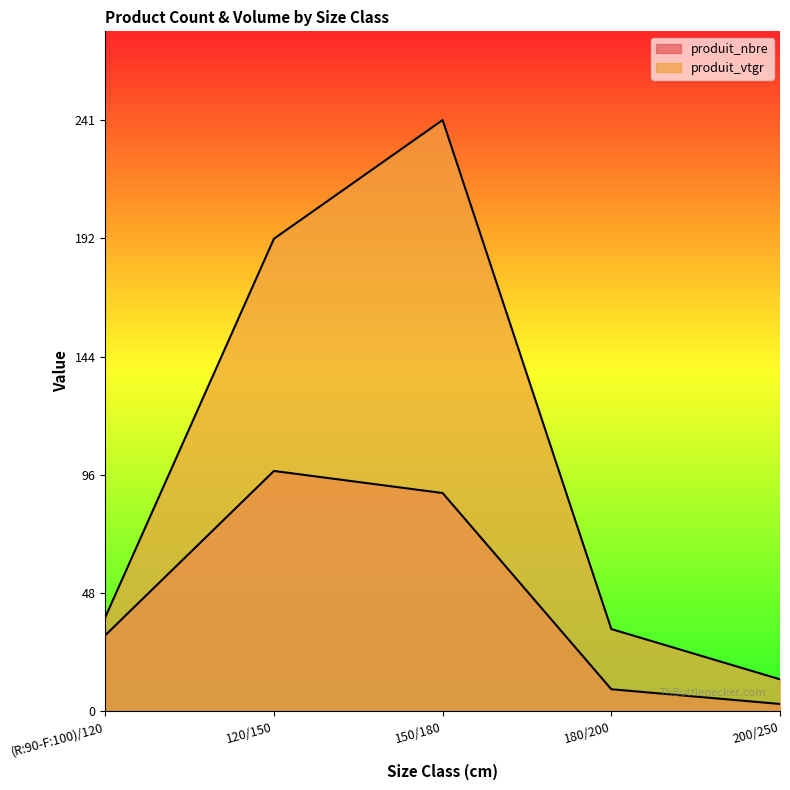

What is the sum of the produit_nbre values at 120/150 and 200/250?

101.0